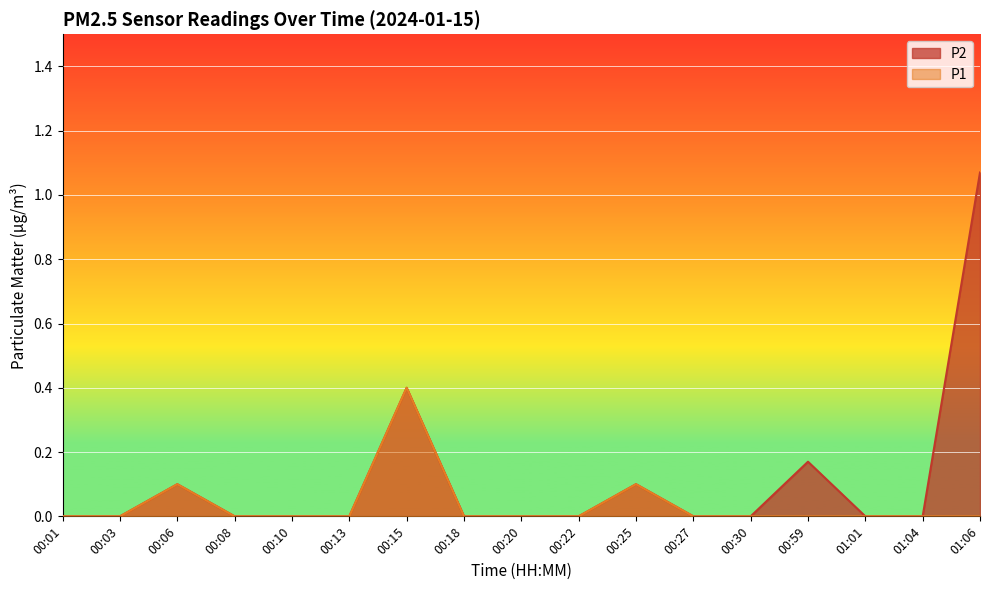

Reading left to right, transcribe all the data shown in this chart.

P1: 00:01=0.0	00:03=0.0	00:06=0.1	00:08=0.0	00:10=0.0	00:13=0.0	00:15=0.4	00:18=0.0	00:20=0.0	00:22=0.0	00:25=0.1	00:27=0.0	00:30=0.0	00:59=0.0	01:01=0.0	01:04=0.0	01:06=0.0
P2: 00:01=0.0	00:03=0.0	00:06=0.1	00:08=0.0	00:10=0.0	00:13=0.0	00:15=0.4	00:18=0.0	00:20=0.0	00:22=0.0	00:25=0.1	00:27=0.0	00:30=0.0	00:59=0.2	01:01=0.0	01:04=0.0	01:06=1.1